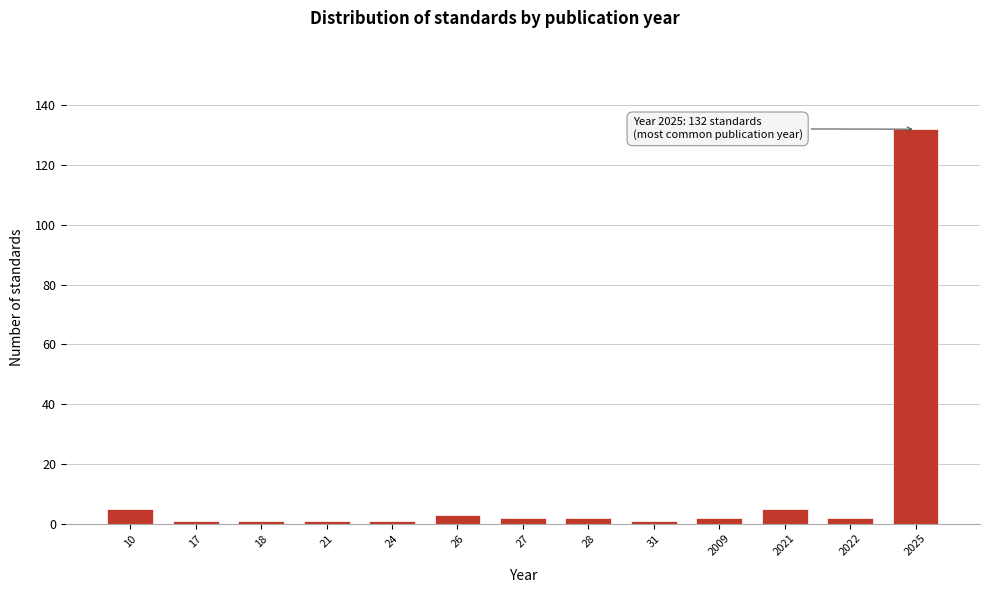

Reading left to right, list all the values displayed in this chart.

10=5	17=1	18=1	21=1	24=1	26=3	27=2	28=2	31=1	2009=2	2021=5	2022=2	2025=132